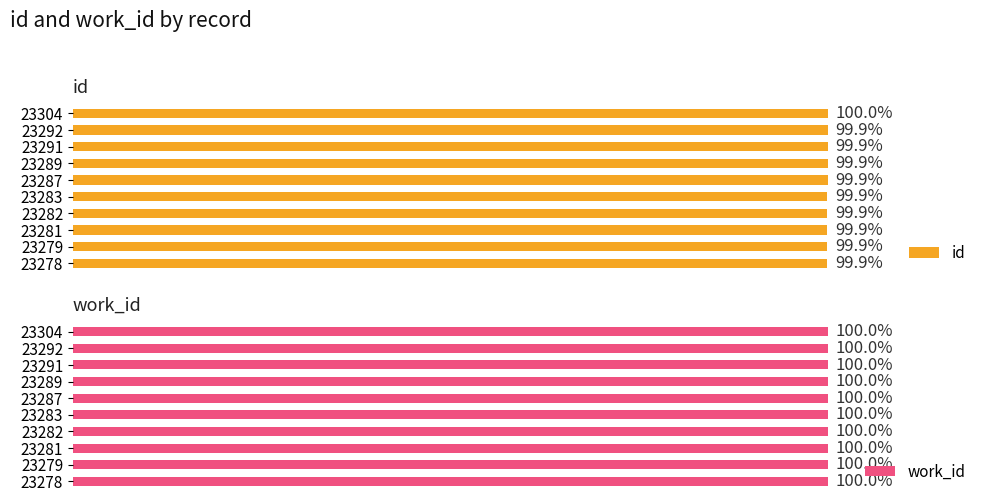

What are all the series names shown in the legend?

id, work_id